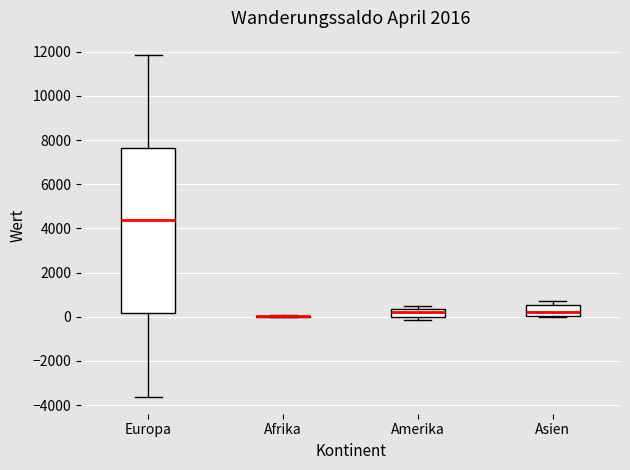

Which box is the tallest, from its lower edge to its upper edge?

Europa